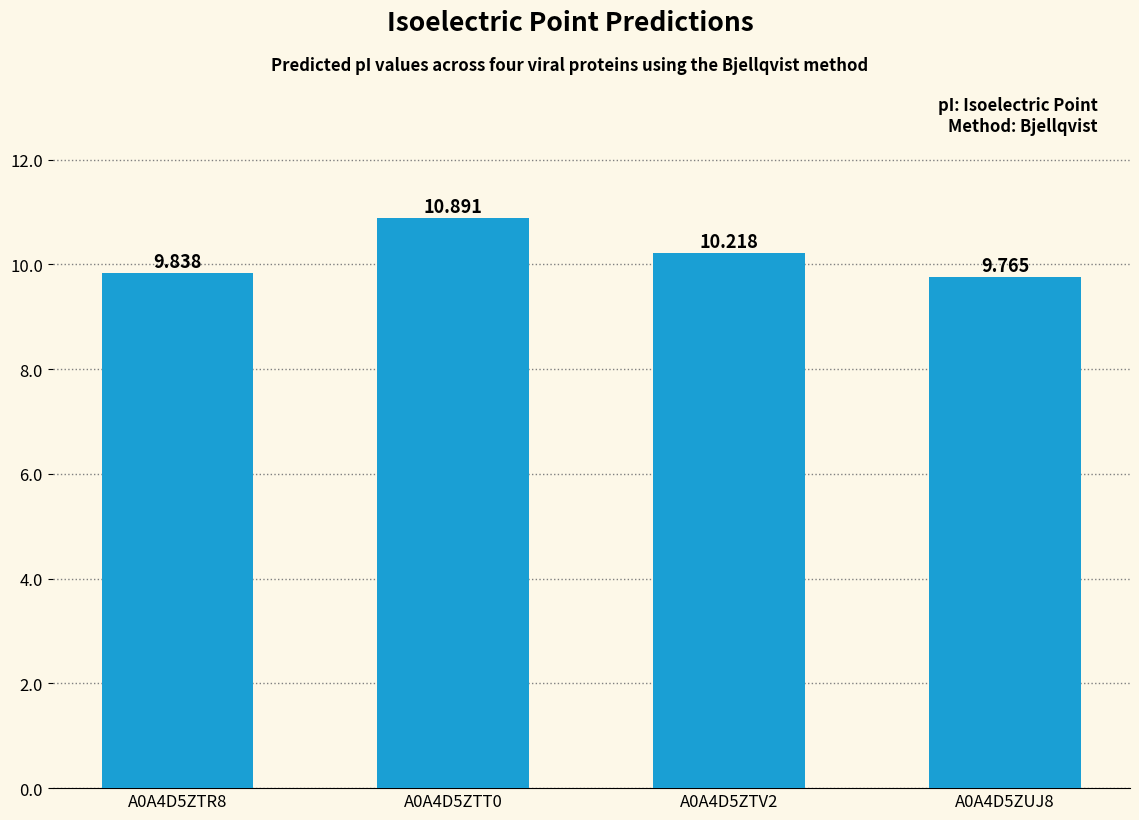

What is the difference between the values at A0A4D5ZTR8 and A0A4D5ZTT0?

1.1